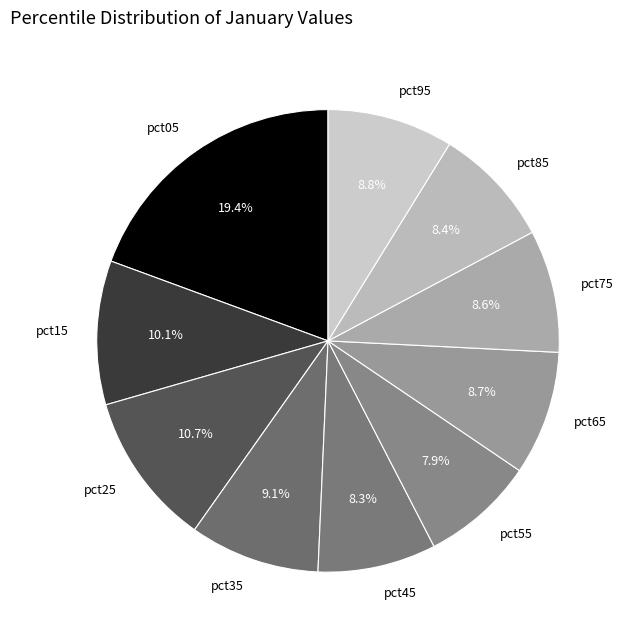

Which slice is the largest?

pct05